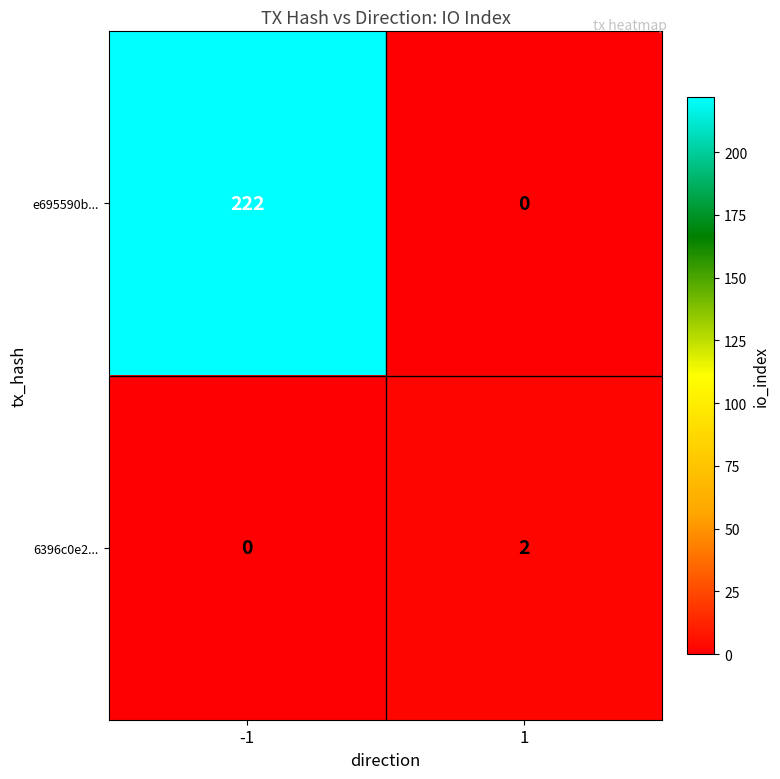

Reading right to left, extract all data points from this chart.

e695590b...: 0	222
6396c0e2...: 2	0